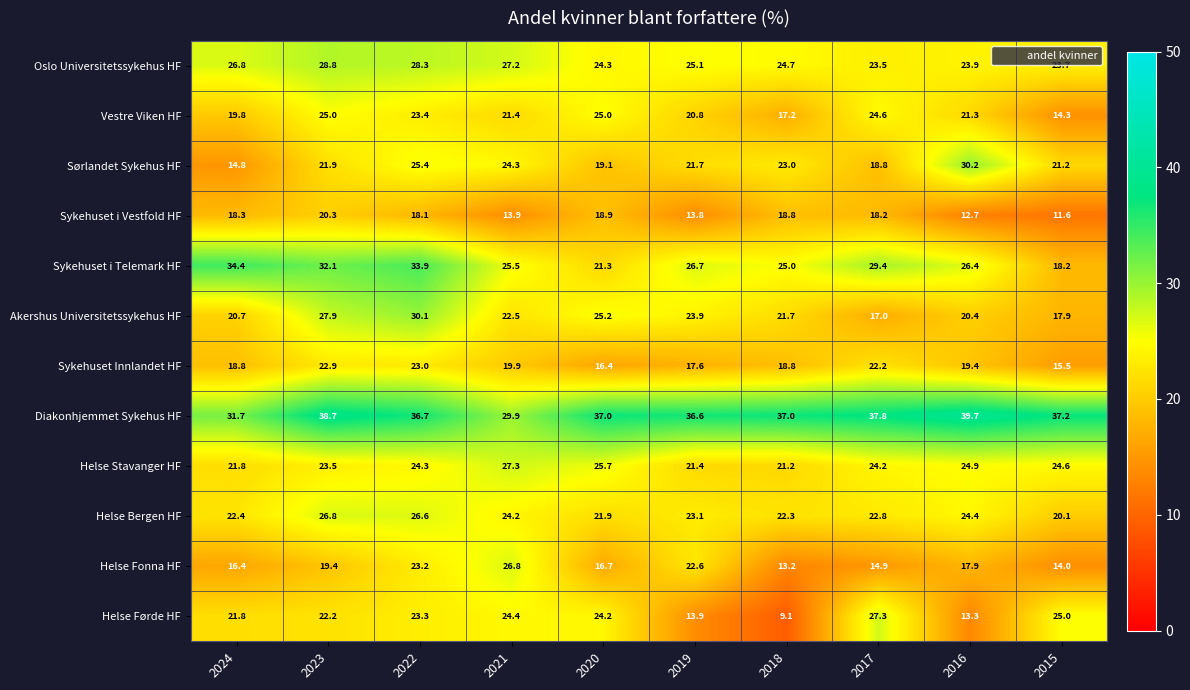

Is it true that Sykehuset Innlandet HF equals 18.8 at 2024?

True